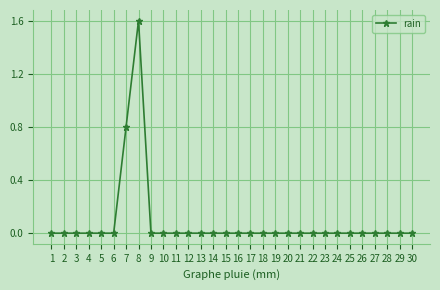

What is the greatest value displayed?

1.6